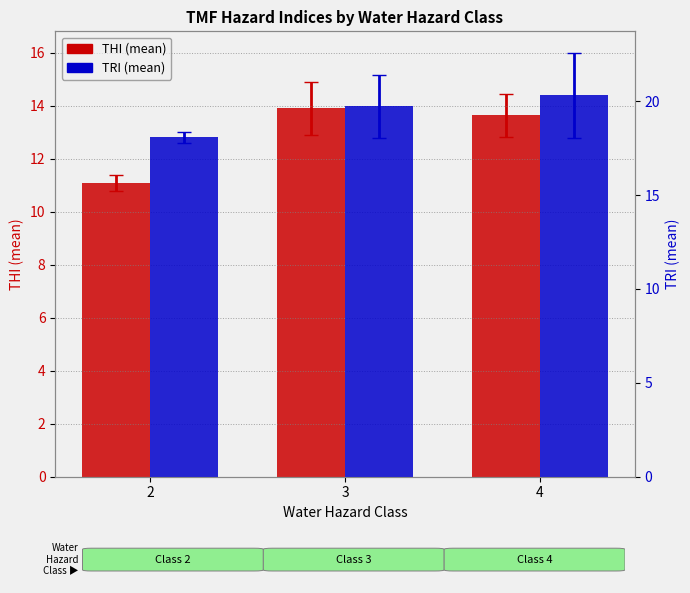

Which series has the largest total across all categories?

TRI (mean)